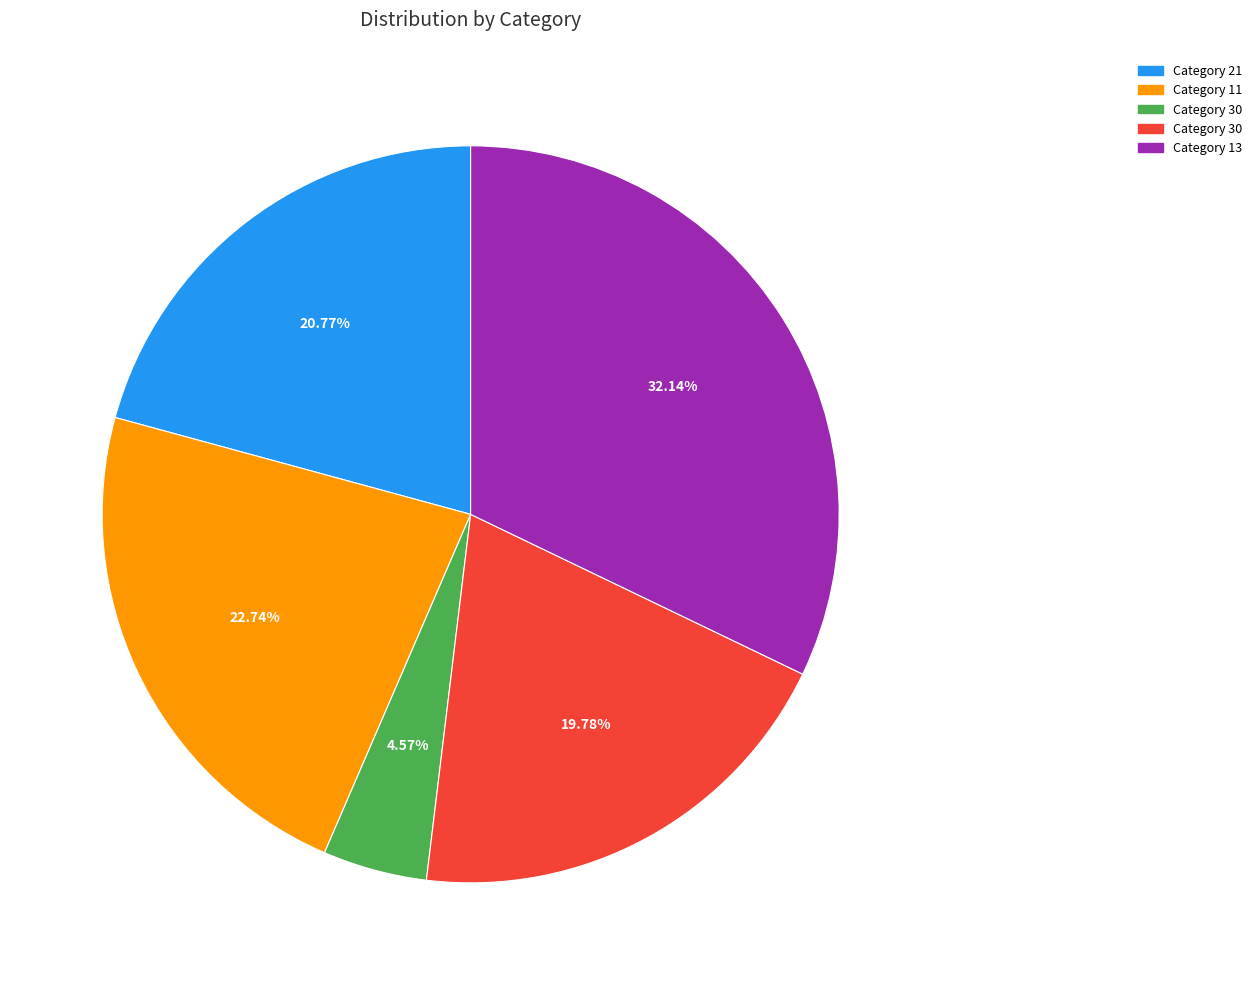

Is there any slice that represents more than half of the pie?

No